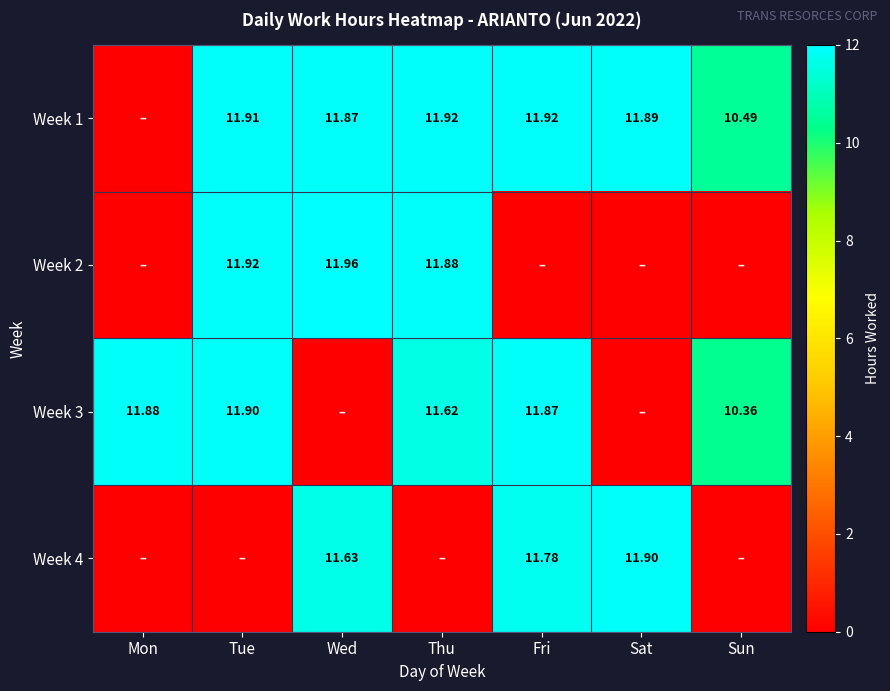

Count the number of categories in the chart.

7